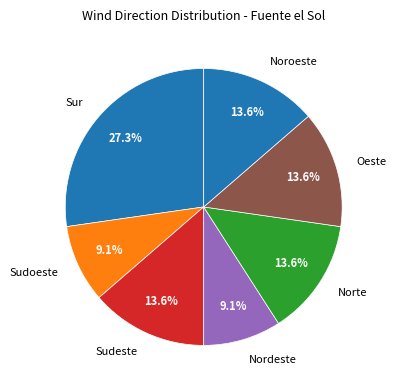

Between Sur and Norte, which is larger?

Sur